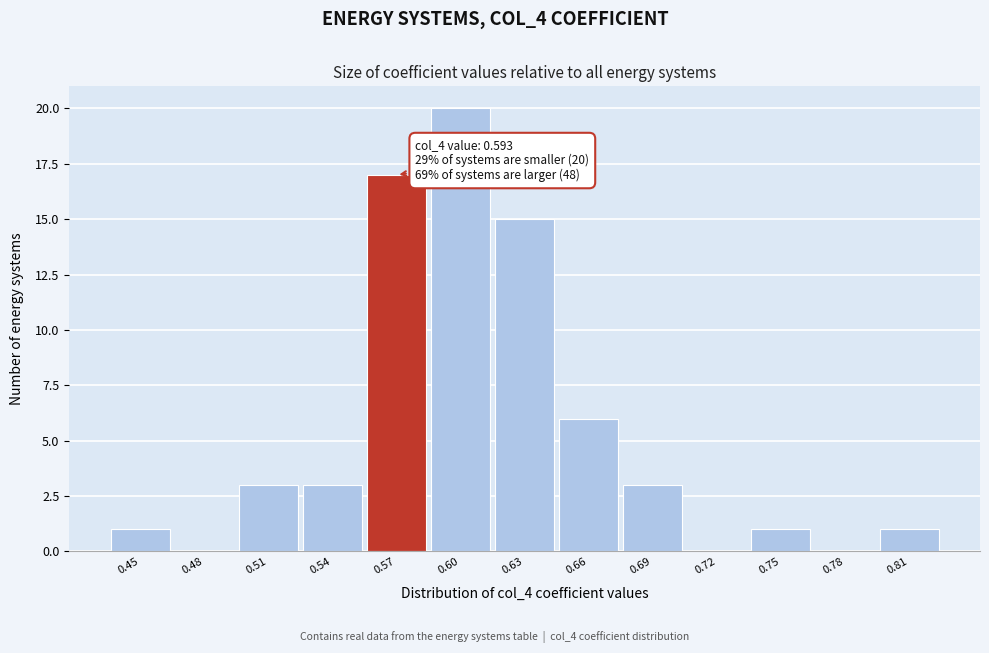

Reading right to left, transcribe all the data shown in this chart.

0.81=1	0.78=0	0.75=1	0.72=0	0.69=3	0.66=6	0.63=15	0.60=20	0.57=17	0.54=3	0.51=3	0.48=0	0.45=1